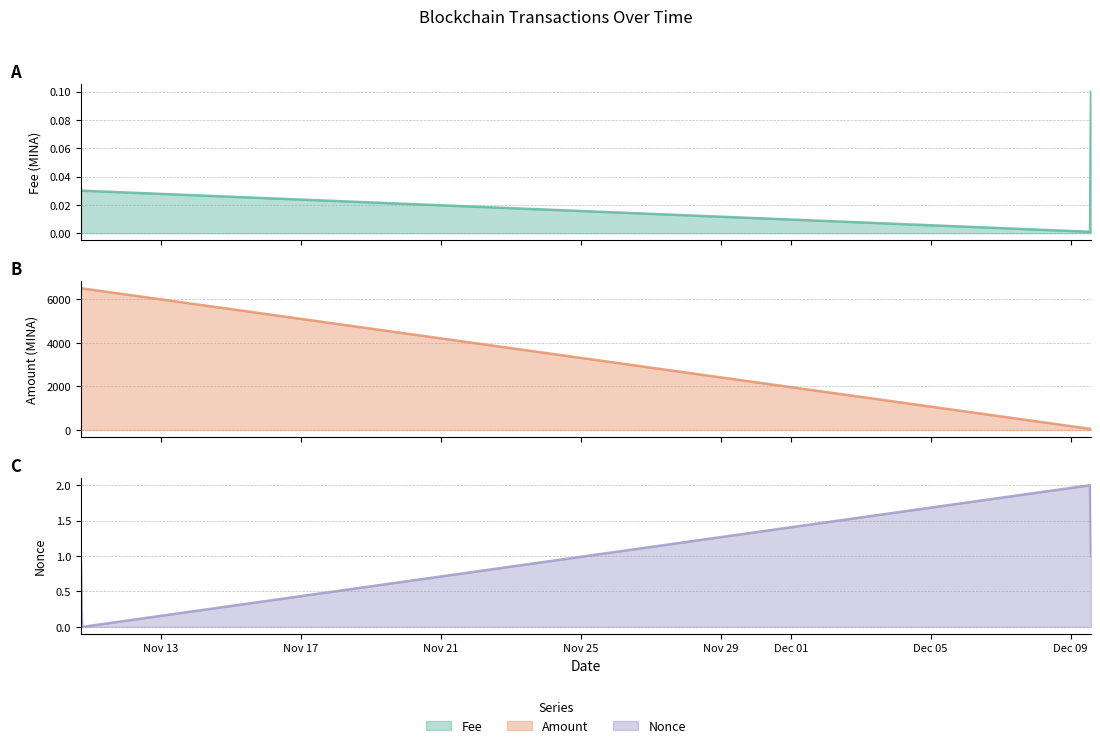

Is the value of Fee at 2021-12-09 13:57:00 greater than the value of Amount at 2021-11-10 17:57:00?

No